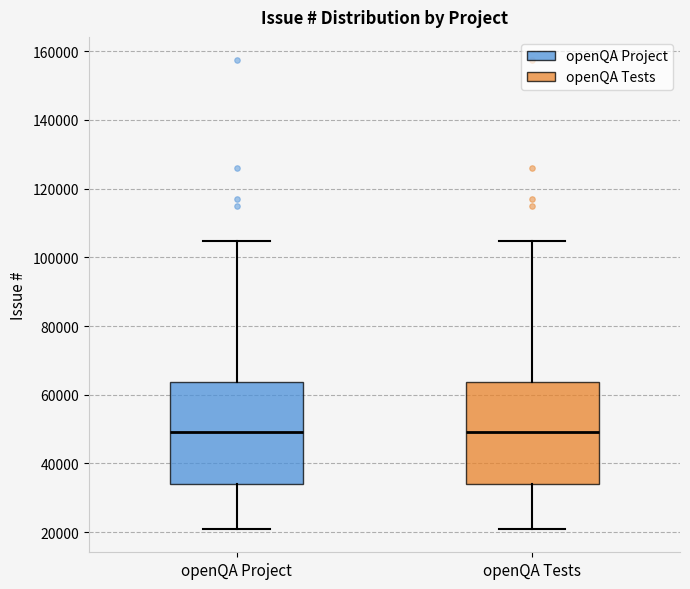

Reading left to right, read every box against the y-axis: the position of its median line, the range the box covers, and the ends of its whiskers. The values are not printed on the chart, so give them approximately, as read against the axis.

openQA Project: median 50000, box 34000 to 64000, whiskers 20000 to 104000
openQA Tests: median 50000, box 34000 to 64000, whiskers 20000 to 104000